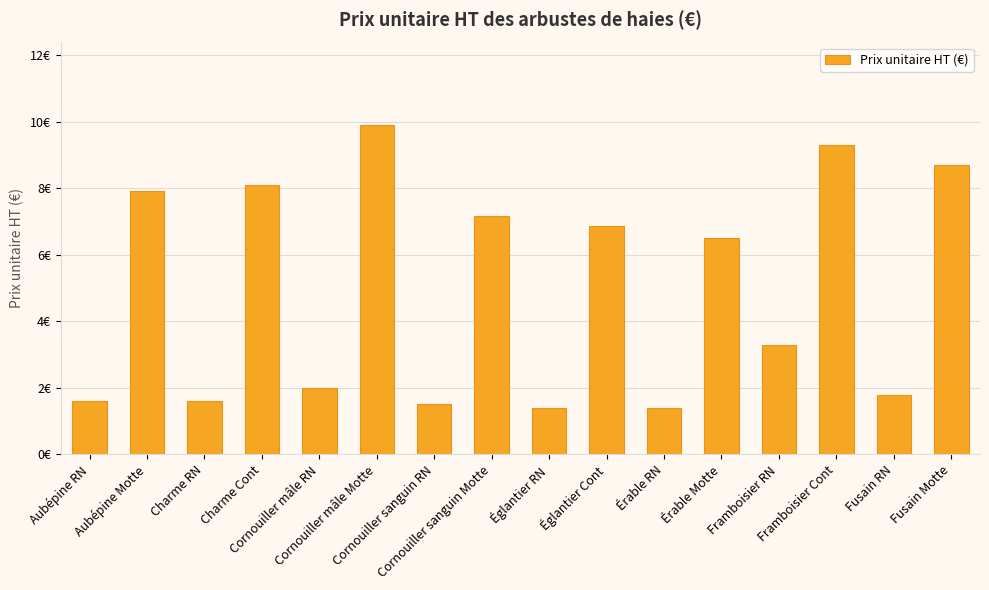

List the labels in order of value, largest first.

Cornouiller mâle Motte, Framboisier Cont, Fusain Motte, Charme Cont, Aubépine Motte, Cornouiller sanguin Motte, Églantier Cont, Érable Motte, Framboisier RN, Cornouiller mâle RN, Fusain RN, Aubépine RN, Charme RN, Cornouiller sanguin RN, Églantier RN, Érable RN